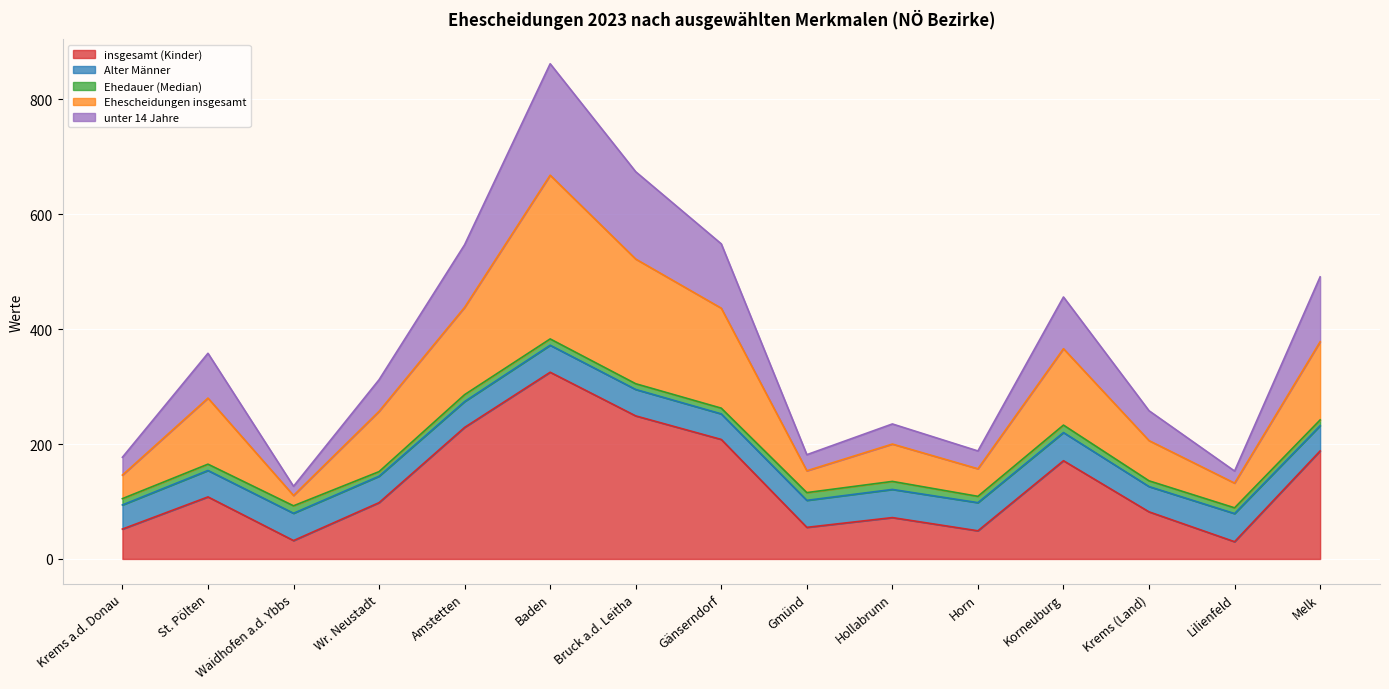

At which category is the sum across all series the highest?

Baden